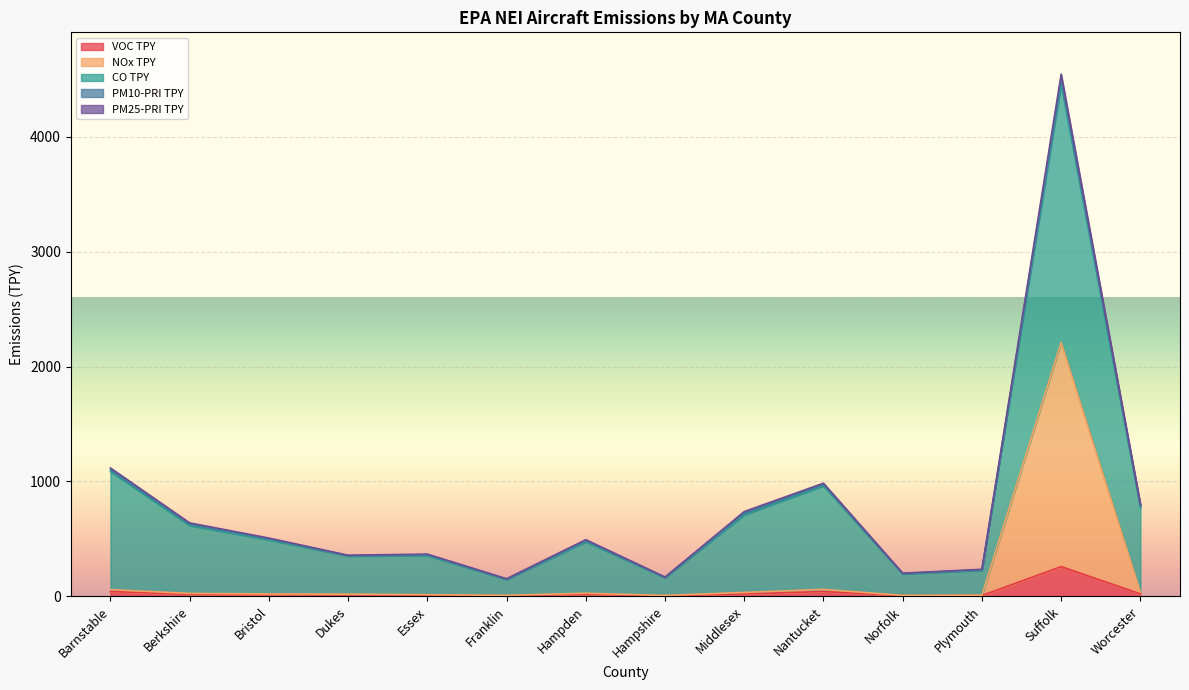

At which category does the chart reach its minimum across all series?

Hampshire